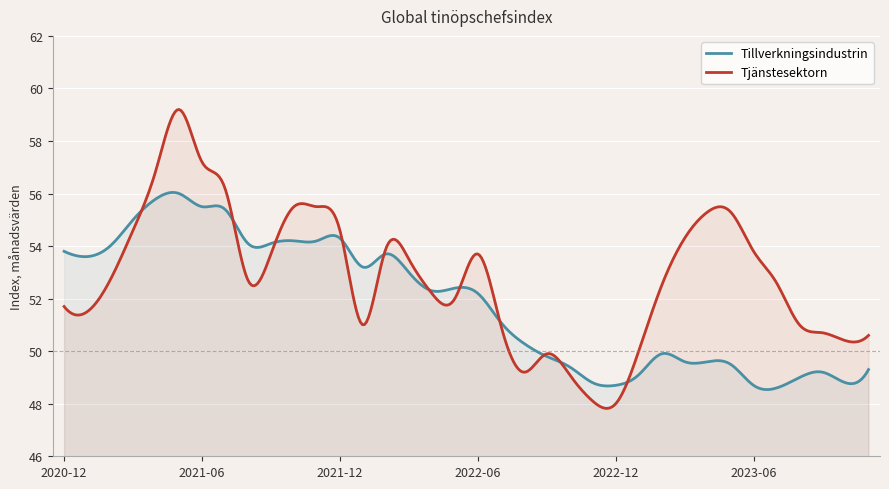

List the series in order of their overall mean, lowest first.

Tillverkningsindustrin, Tjänstesektorn